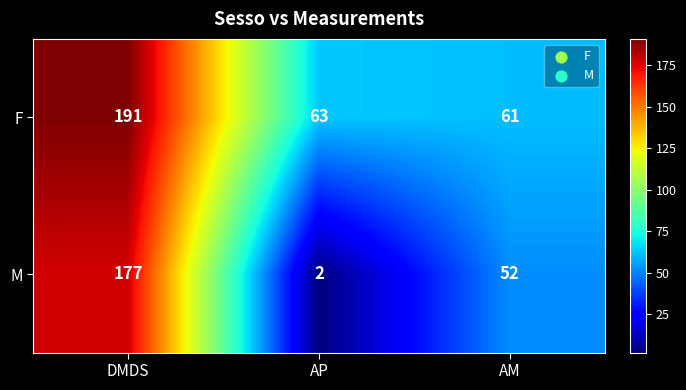

The value of M at AM is 52. True or false?

True